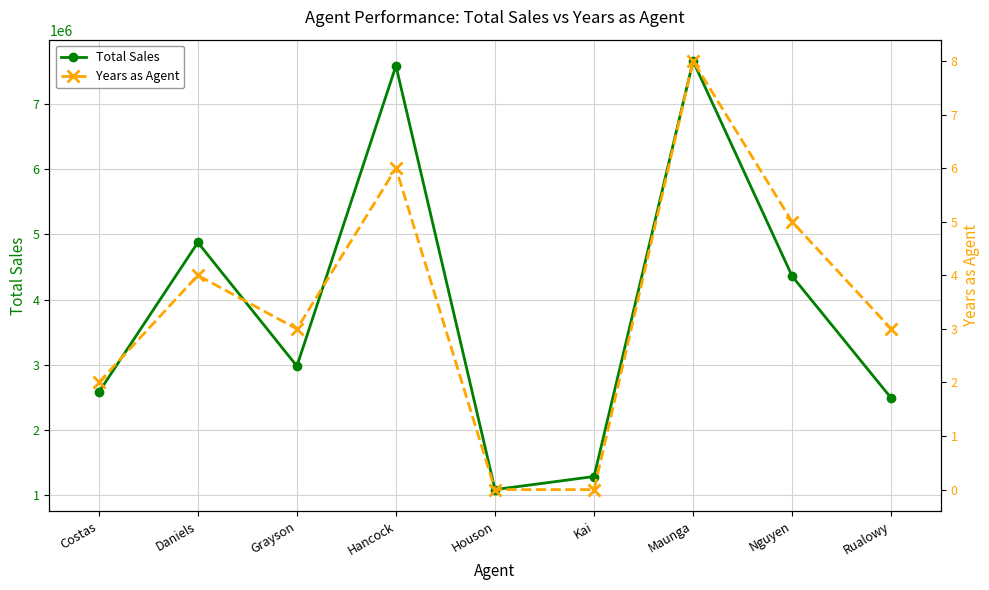

Is it true that Total Sales equals 7586204 at Hancock?

True